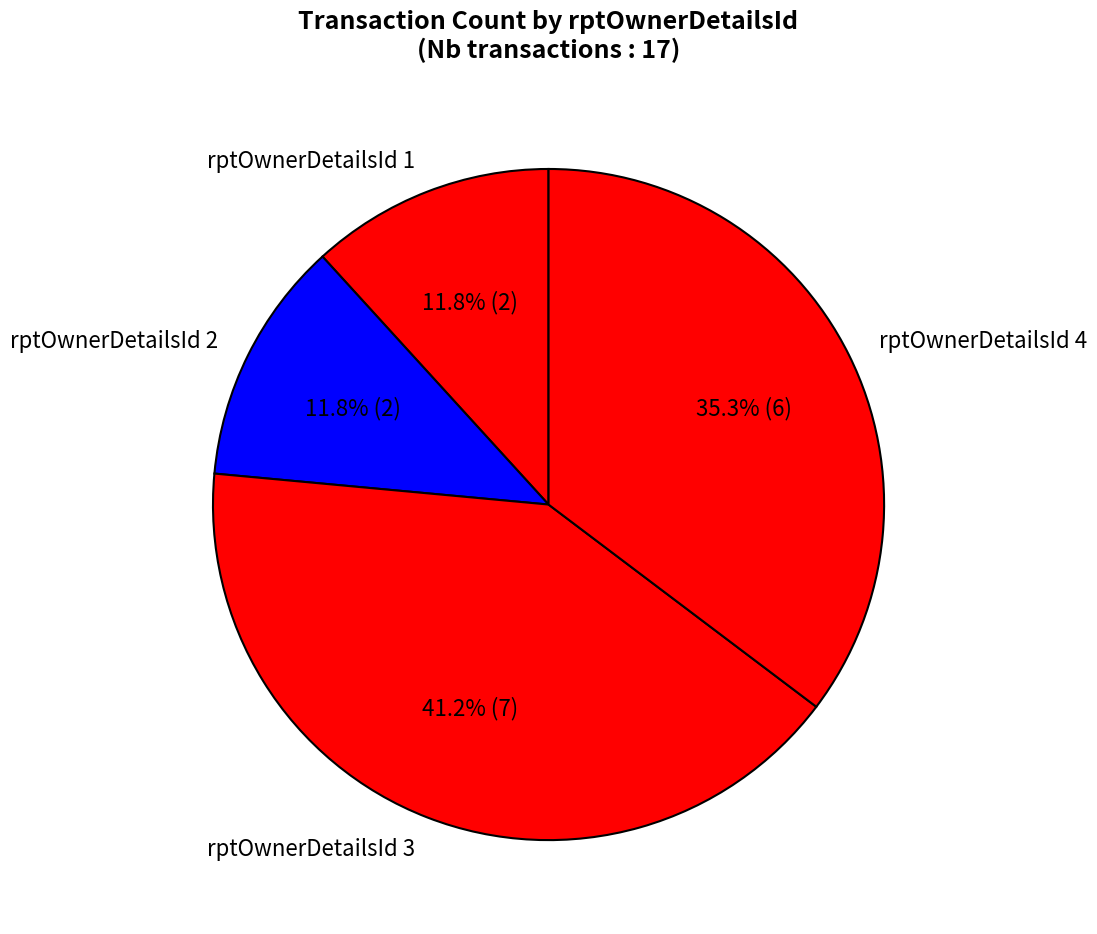

What percentage is the rptOwnerDetailsId 1 slice, to the nearest percent?

12%